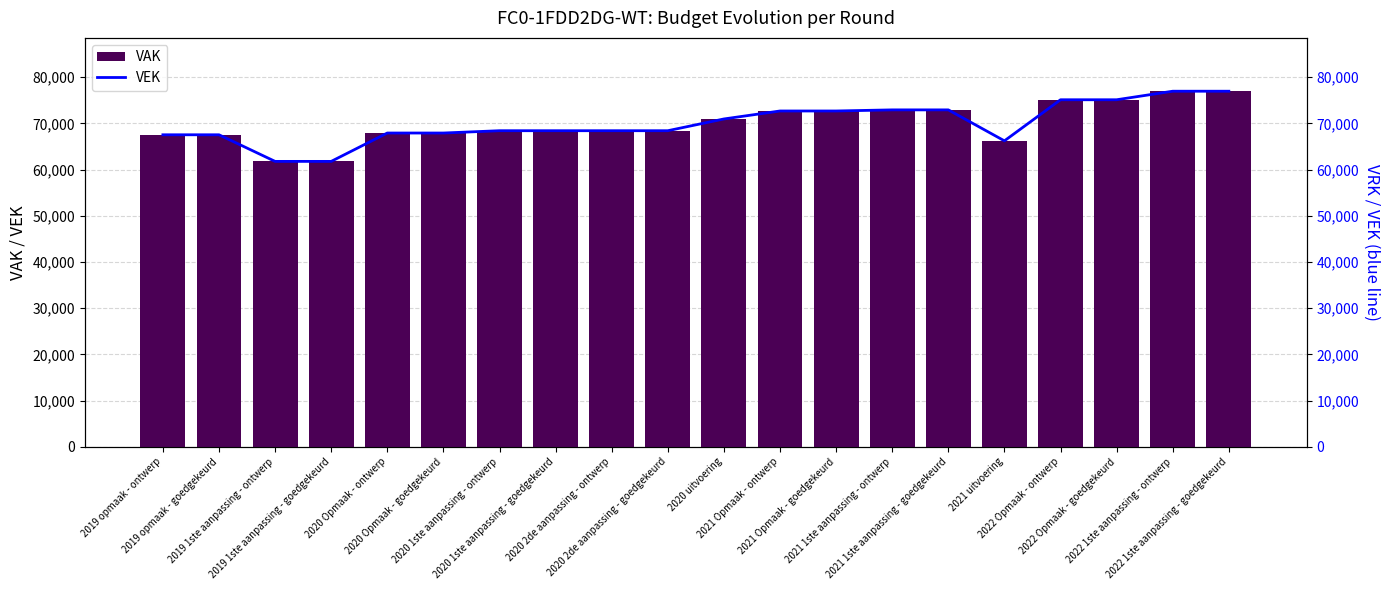

What position from the right is 2020 Opmaak - goedgekeurd?

15